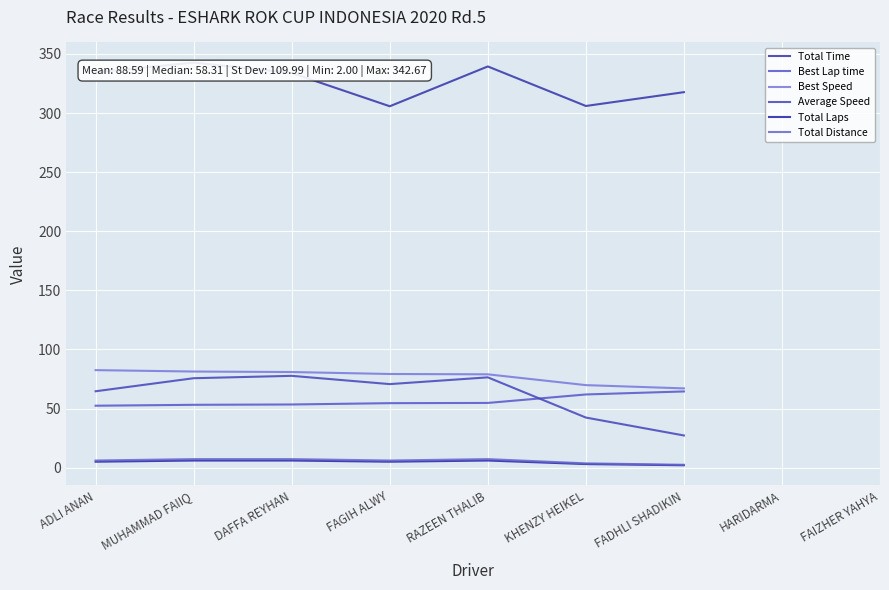

The value of Total Time at KHENZY HEIKEL is 420.3. True or false?

False